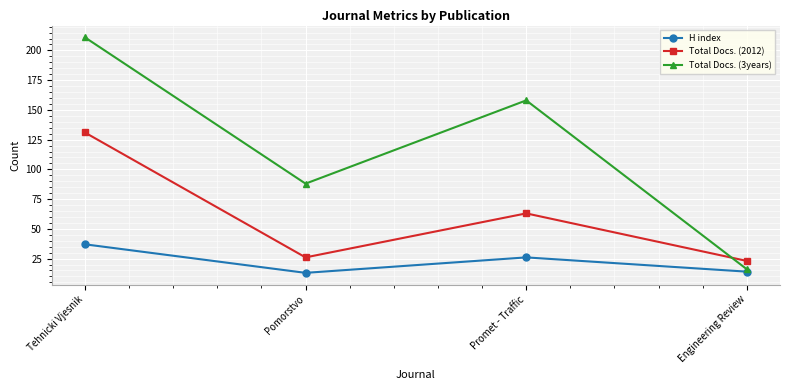

True or false: H index and Total Docs. (2012) cross at least once.

False